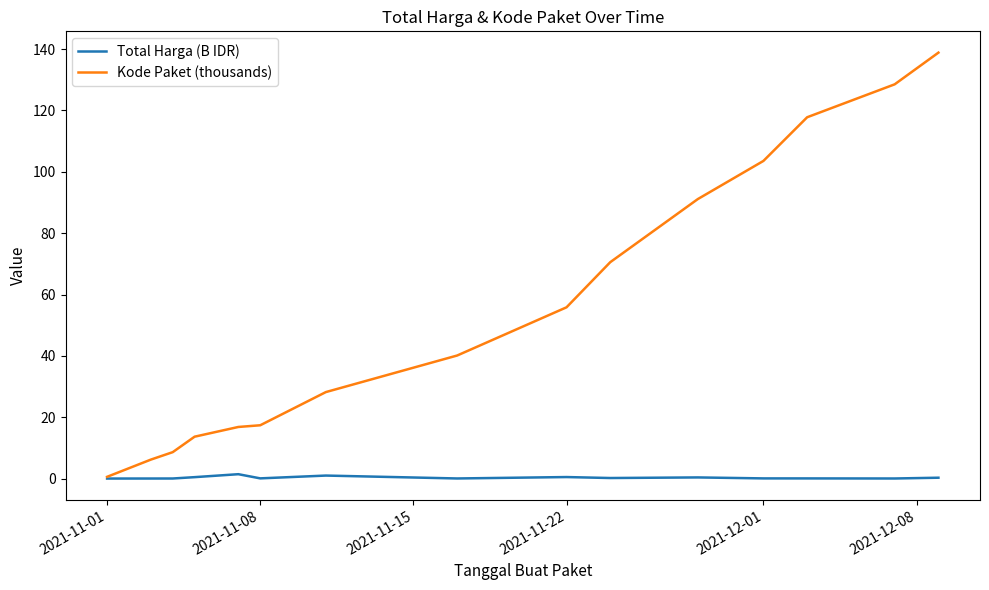

What is the maximum value shown in the chart?

138.8